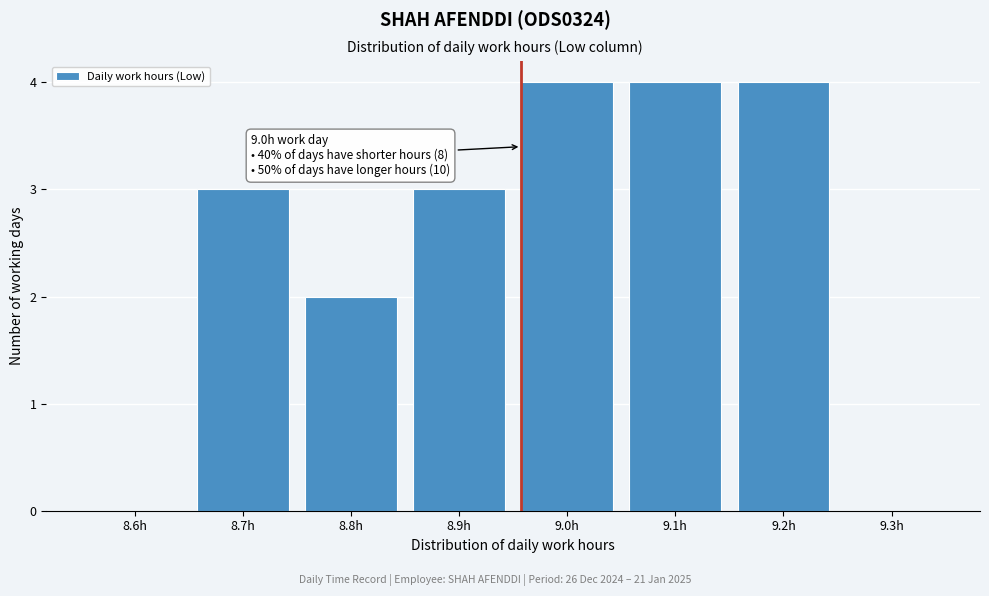

Reading right to left, extract all data points from this chart.

9.3h=0	9.2h=4	9.1h=4	9.0h=4	8.9h=3	8.8h=2	8.7h=3	8.6h=0